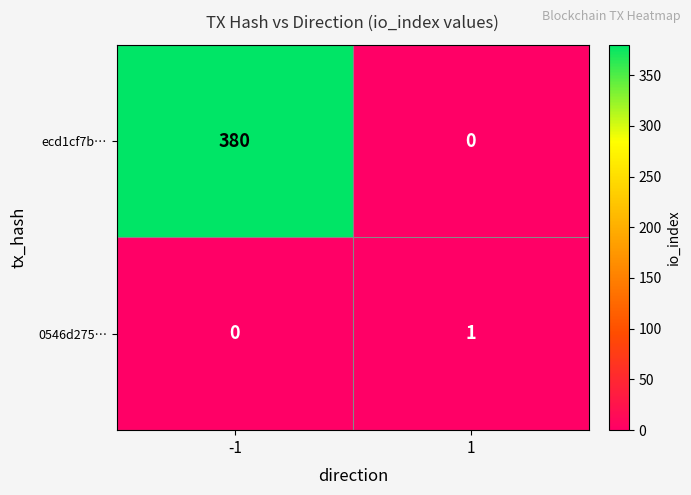

How many series are shown in this chart?

2